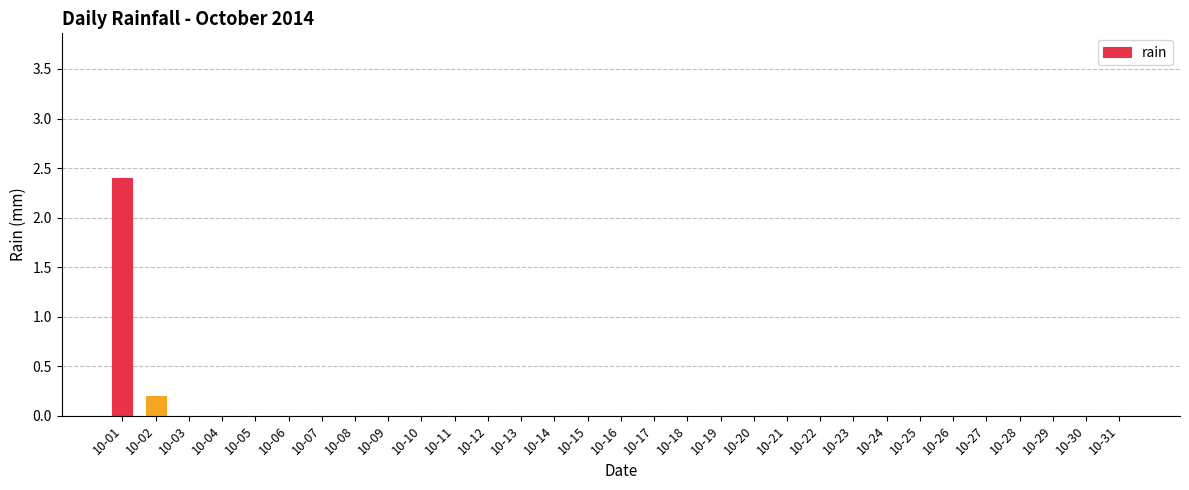

Reading left to right, list all the values displayed in this chart.

2.4	0.2	0.0	0.0	0.0	0.0	0.0	0.0	0.0	0.0	0.0	0.0	0.0	0.0	0.0	0.0	0.0	0.0	0.0	0.0	0.0	0.0	0.0	0.0	0.0	0.0	0.0	0.0	0.0	0.0	0.0